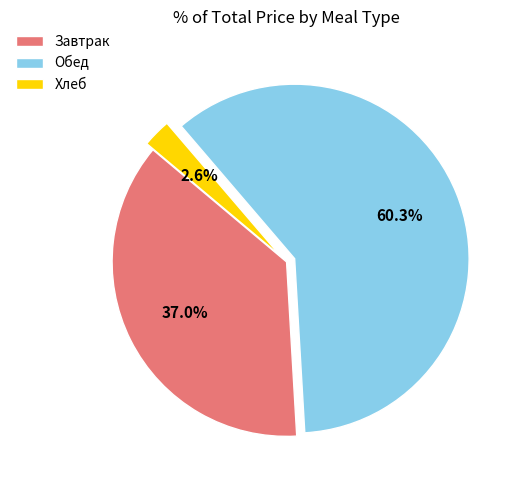

Approximately how many times larger is the value at Завтрак compared to Обед?

0.6